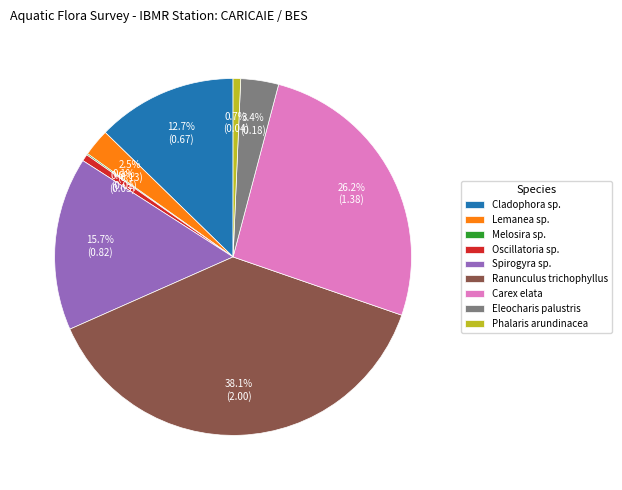

To the nearest percent, what portion does Phalaris arundinacea represent?

1%